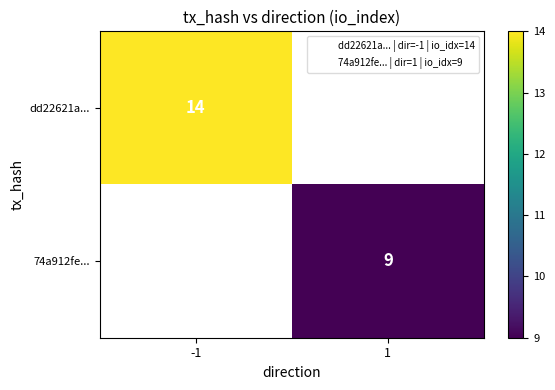

Which series has the largest range (max minus min)?

dd22621a...